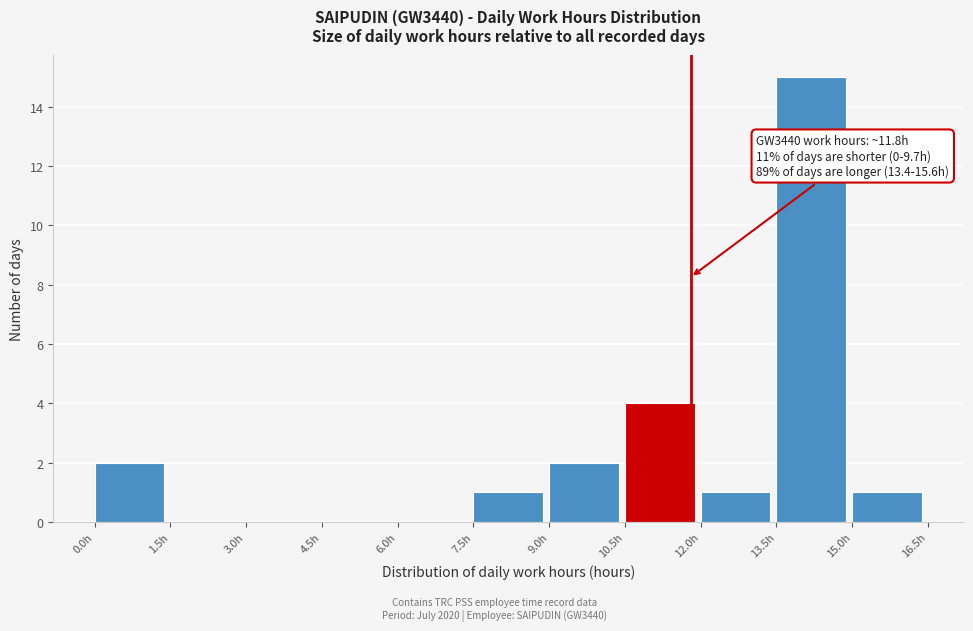

Which range on the x-axis has the tallest bar?

13.5 to 15.0